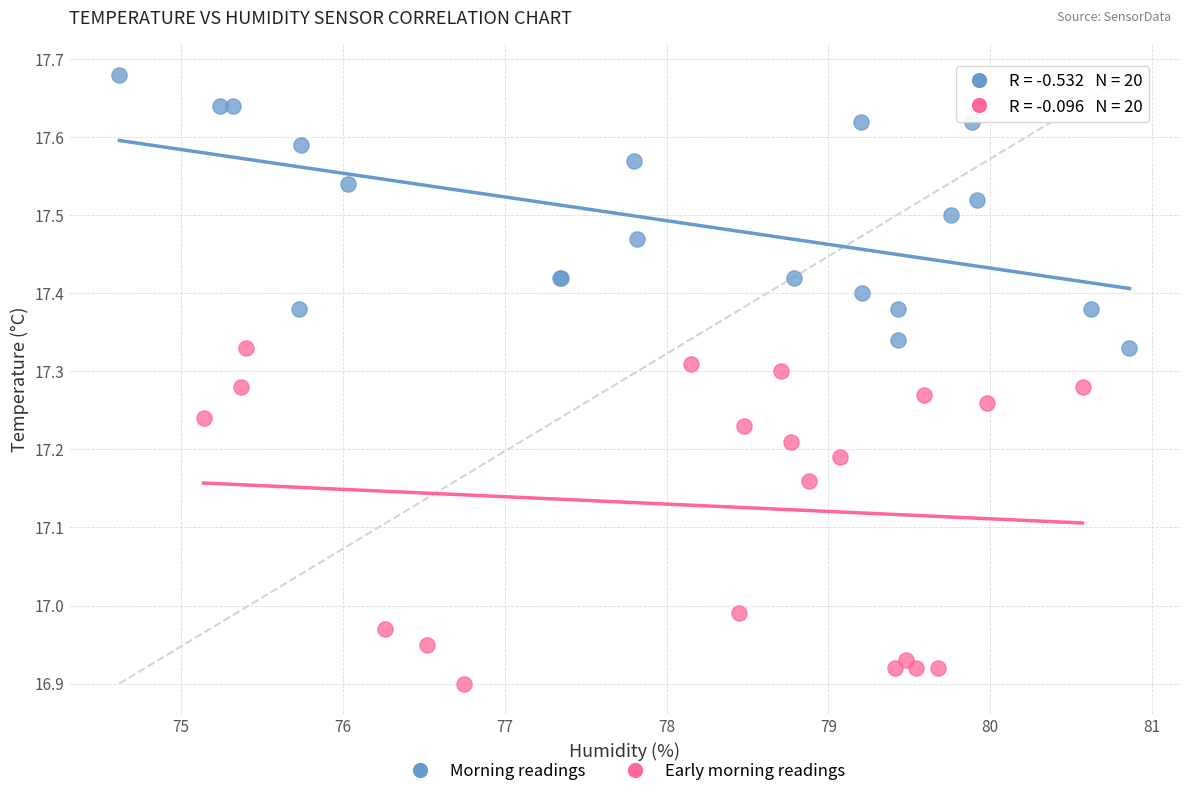

Which series contains the lowest Y value?

Early morning readings